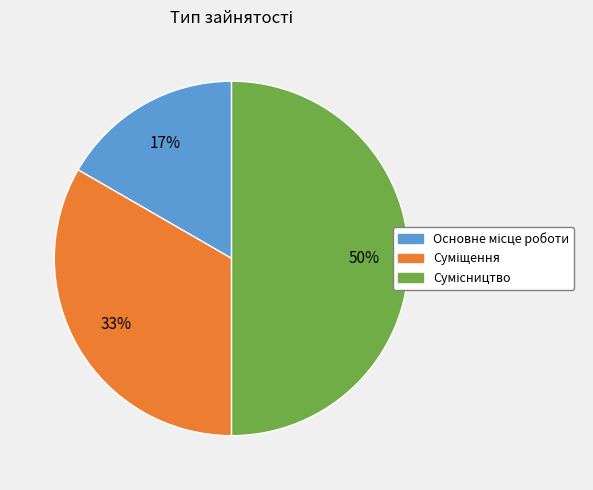

To the nearest percent, what is the difference between the largest and smallest slice percentages?

33%